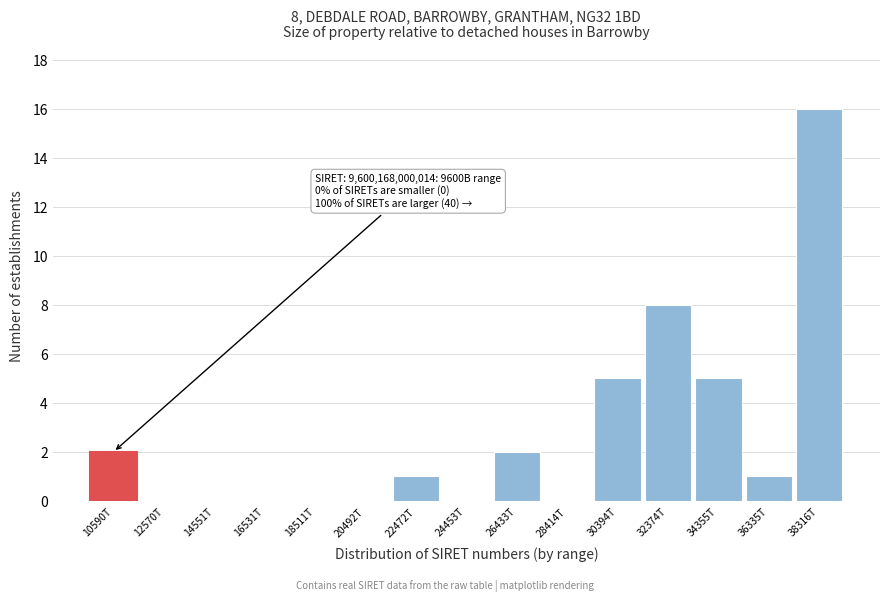

Reading left to right, list all the values displayed in this chart.

10590T=2	12570T=0	14551T=0	16531T=0	18511T=0	20492T=0	22472T=1	24453T=0	26433T=2	28414T=0	30394T=5	32374T=8	34355T=5	36335T=1	38316T=16